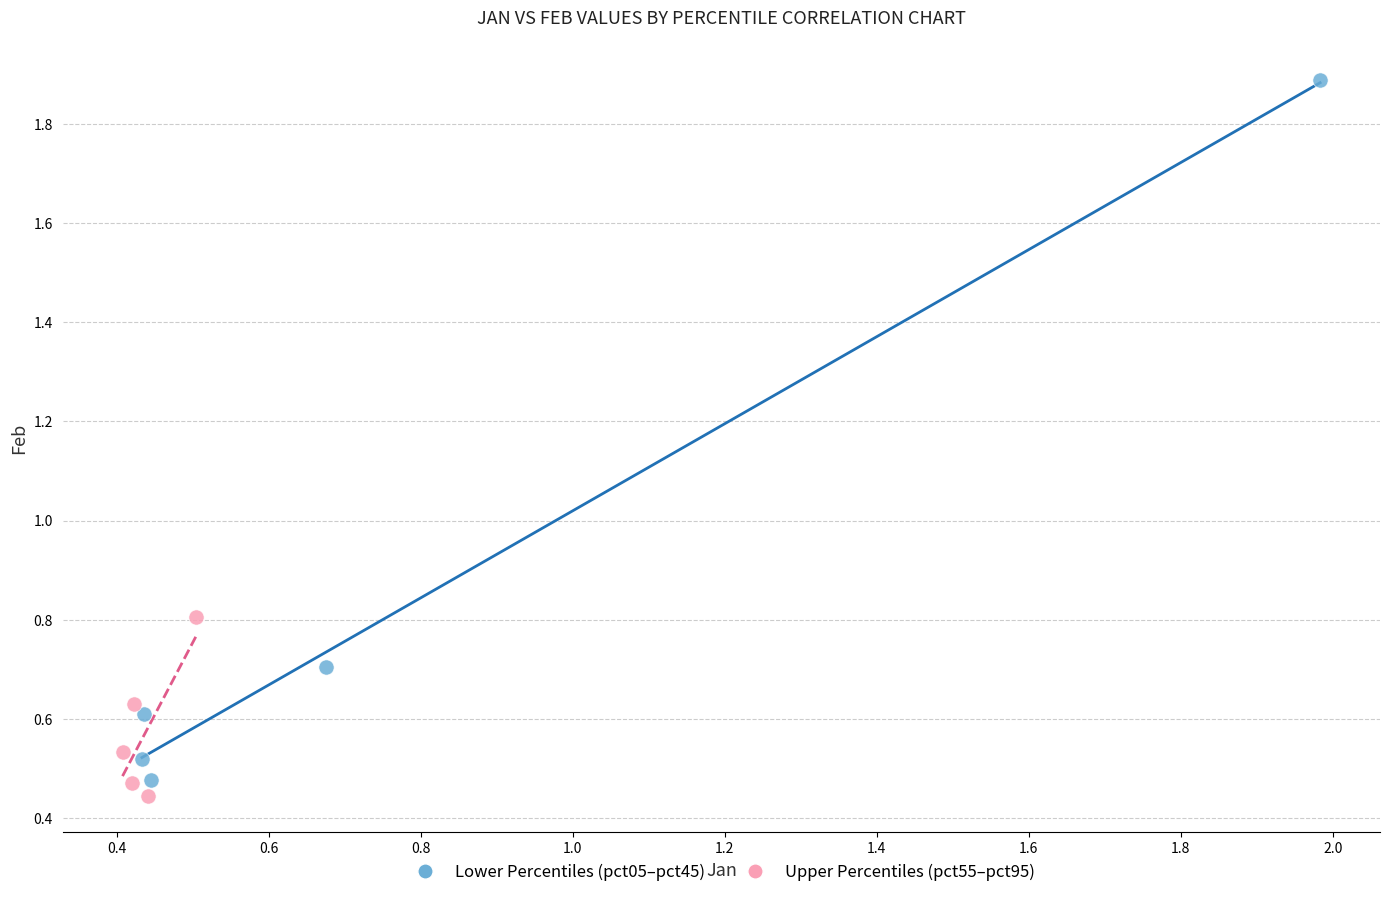

What are all the series names shown in the legend?

Lower Percentiles (pct05–pct45), Upper Percentiles (pct55–pct95)